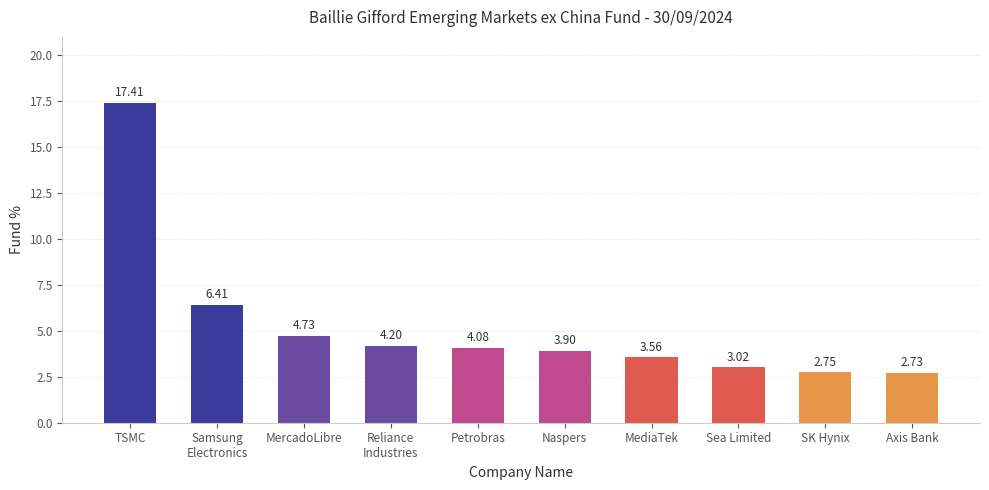

What is the label of the 2nd bar from the left?

Samsung
Electronics